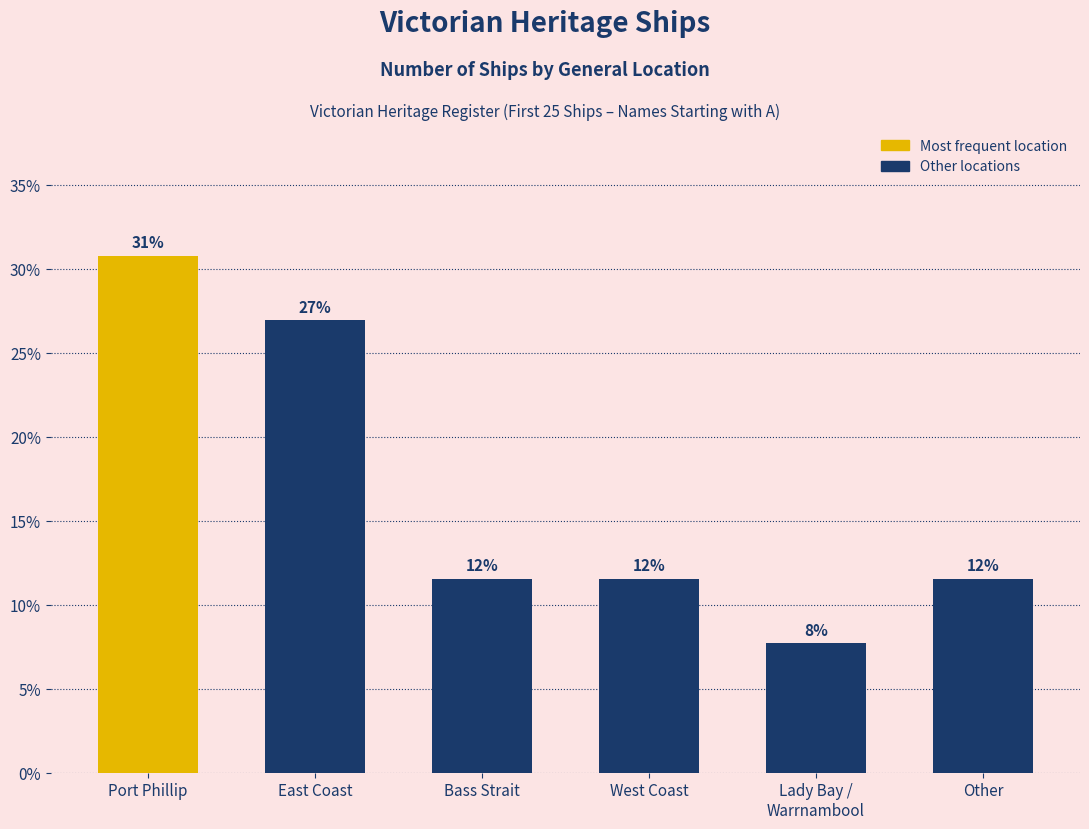

What is the change in value from East Coast to Lady Bay /
Warrnambool?

-19.2